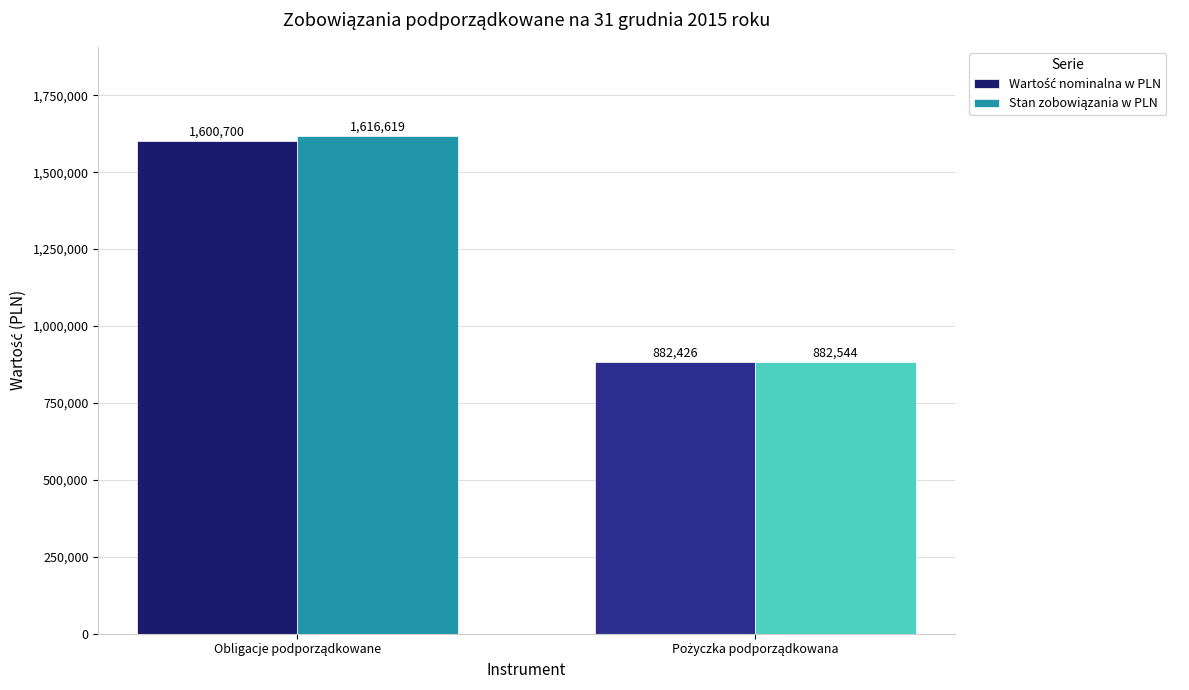

At which category is the sum across all series the highest?

Obligacje podporządkowane